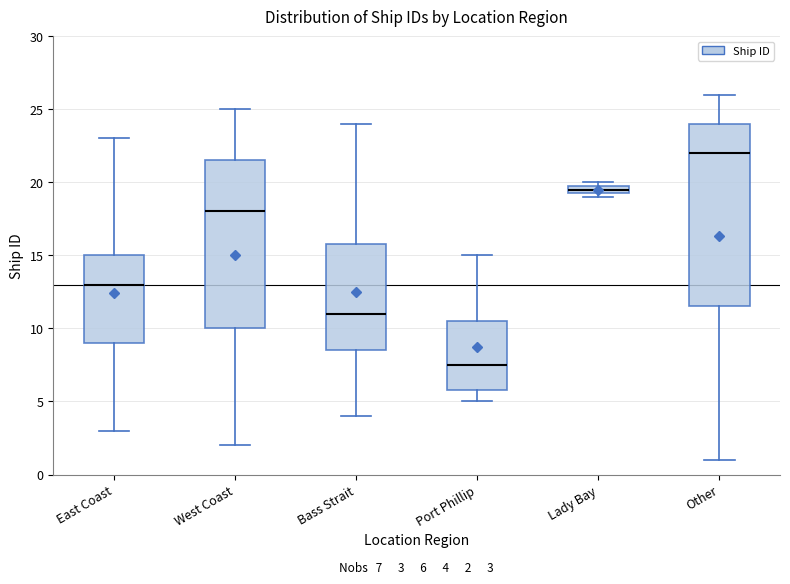

Which box is the tallest, from its lower edge to its upper edge?

Other